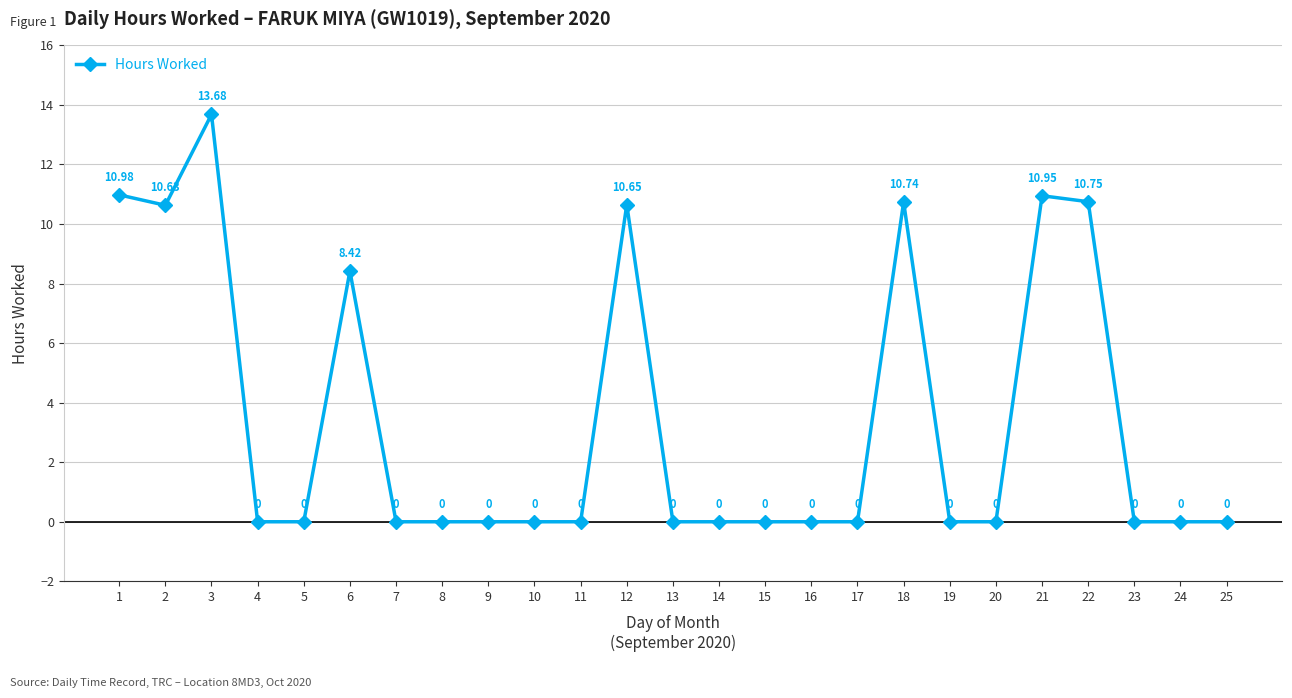

At which category does the data reach its first local valley?

2